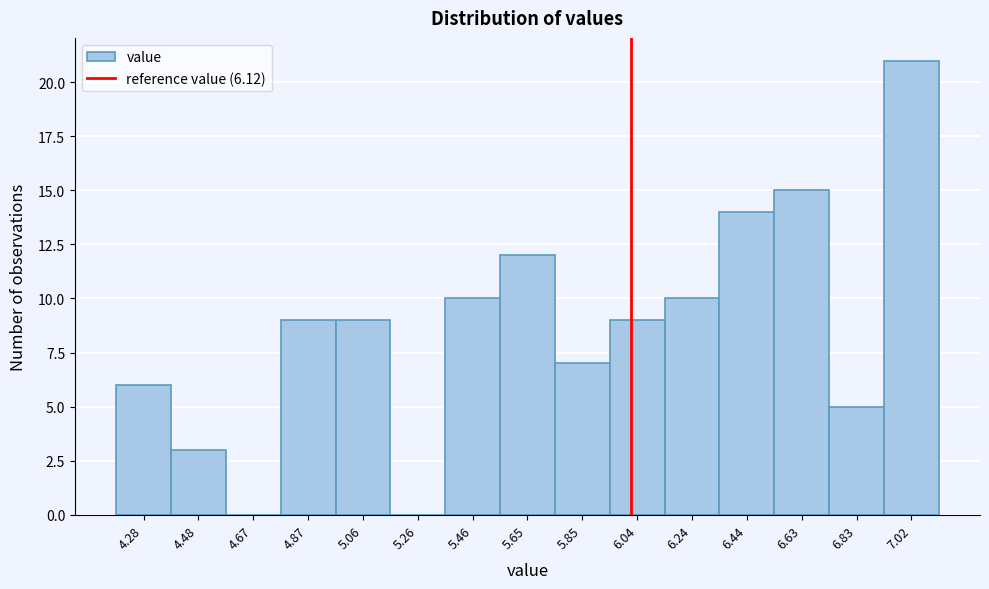

Reading left to right, transcribe all the data shown in this chart.

4.28=6	4.48=3	4.67=0	4.87=9	5.06=9	5.26=0	5.46=10	5.65=12	5.85=7	6.04=9	6.24=10	6.44=14	6.63=15	6.83=5	7.02=21